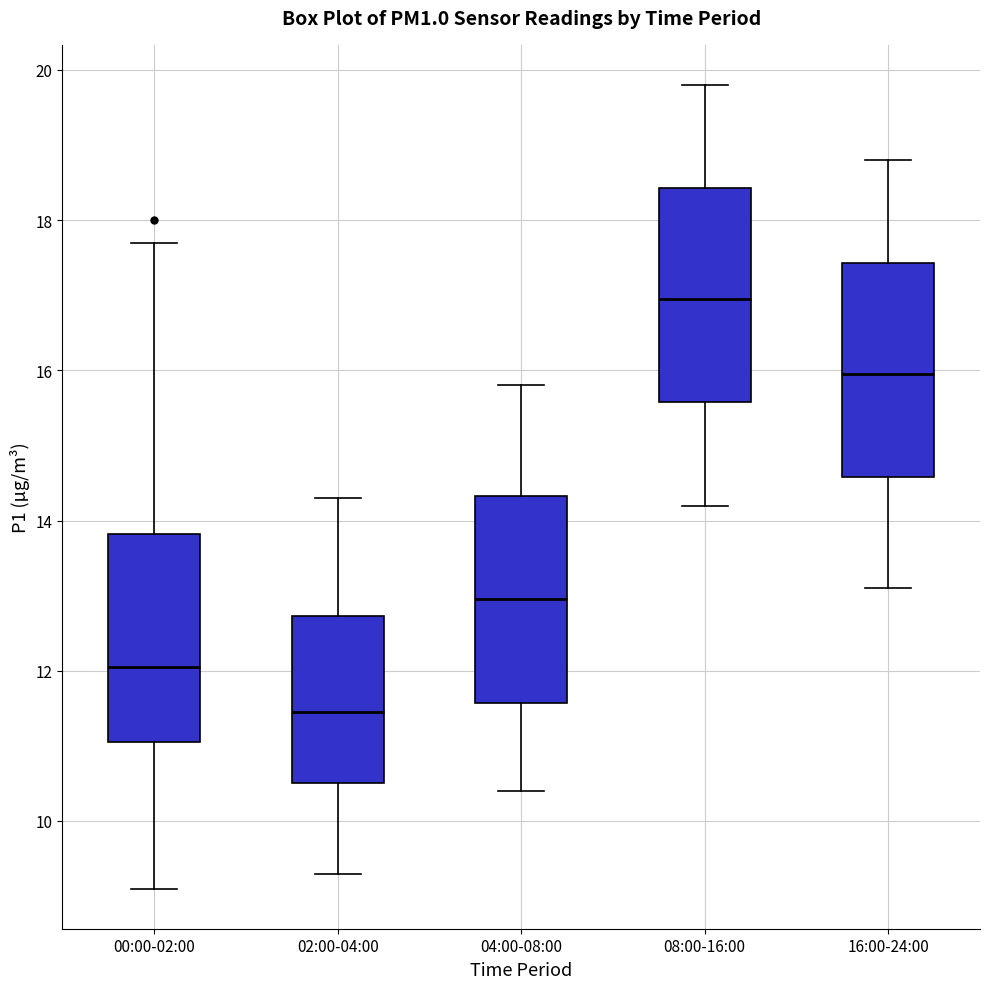

Reading left to right, transcribe this box plot: for each box, give where its median line is, the range the box spans, and where its two whiskers end, as read against the y-axis. The values are not printed on the chart, so give them approximately, as read against the axis.

00:00-02:00: median 12.0, box 11.0 to 13.8, whiskers 9.2 to 17.8
02:00-04:00: median 11.4, box 10.6 to 12.8, whiskers 9.4 to 14.4
04:00-08:00: median 13.0, box 11.6 to 14.4, whiskers 10.4 to 15.8
08:00-16:00: median 17.0, box 15.6 to 18.4, whiskers 14.2 to 19.8
16:00-24:00: median 16.0, box 14.6 to 17.4, whiskers 13.2 to 18.8